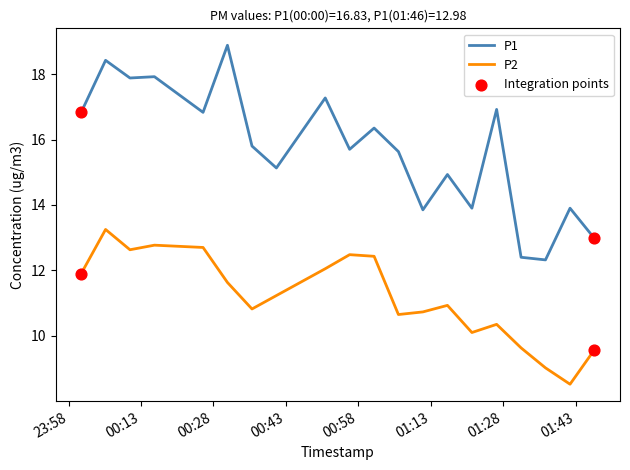

True or false: P2 and P1 intersect in this chart.

False